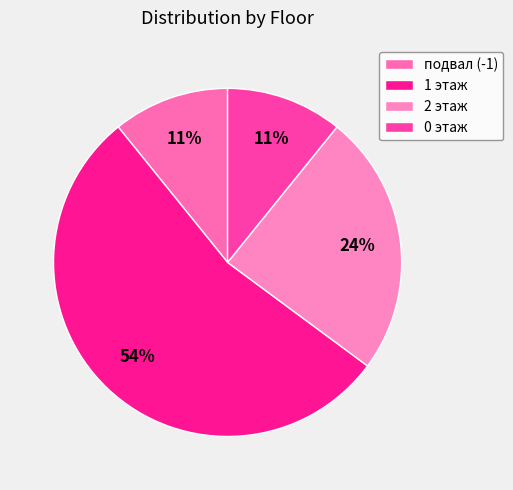

The подвал (-1) slice represents 18% of the pie. True or false?

False